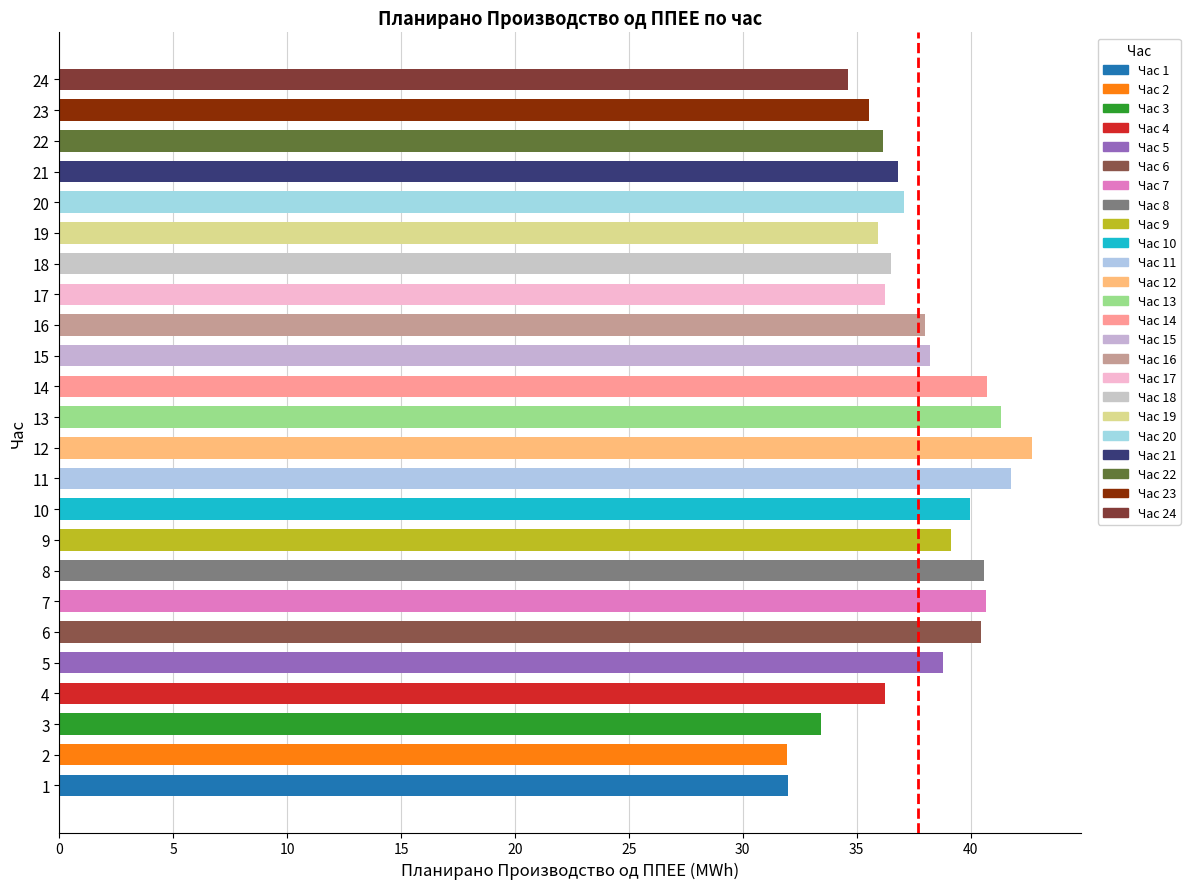

Which label corresponds to the largest value in the chart?

12